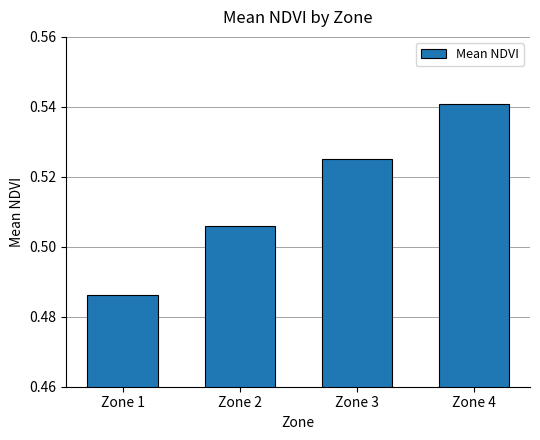

At which category does the chart reach its minimum across all series?

Zone 1